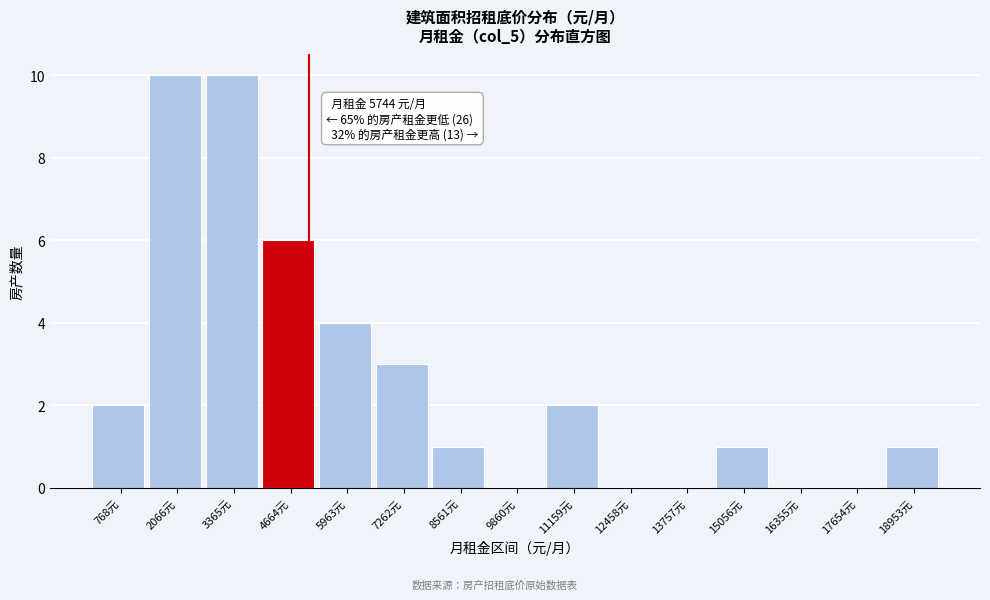

Reading left to right, extract all data points from this chart.

768元=2	2066元=10	3365元=10	4664元=6	5963元=4	7262元=3	8561元=1	9860元=0	11159元=2	12458元=0	13757元=0	15056元=1	16355元=0	17654元=0	18953元=1